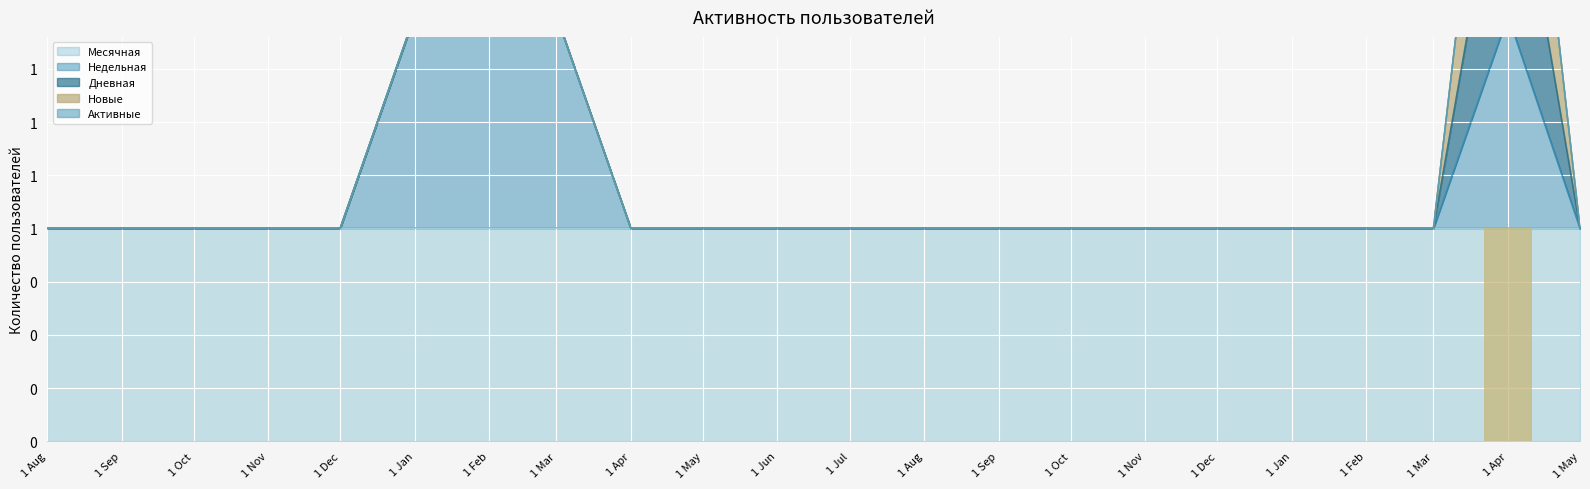

Which has a higher value, 1 May or 1 Mar?

1 May